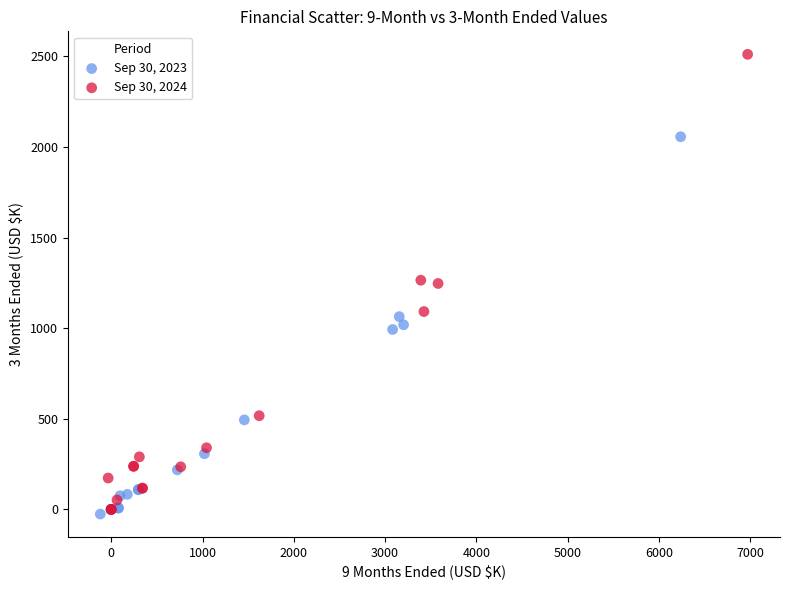

Which series reaches the minimum Y coordinate?

Sep 30, 2023